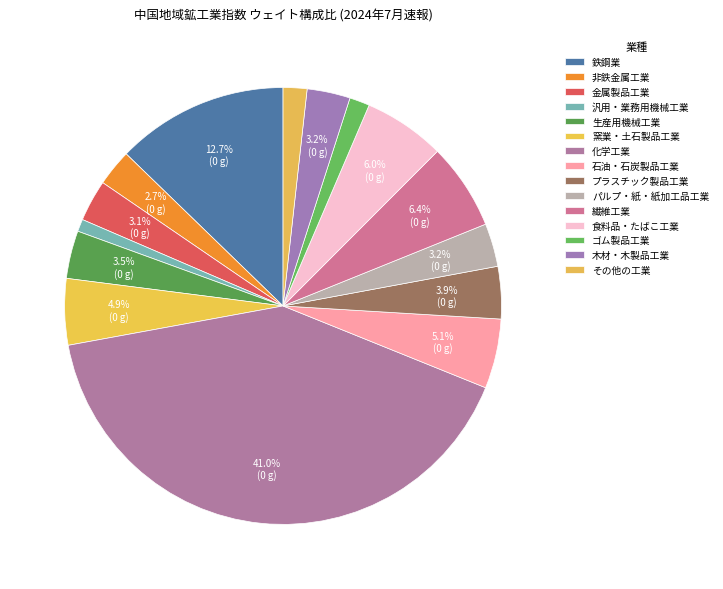

Does any single category account for the majority?

No